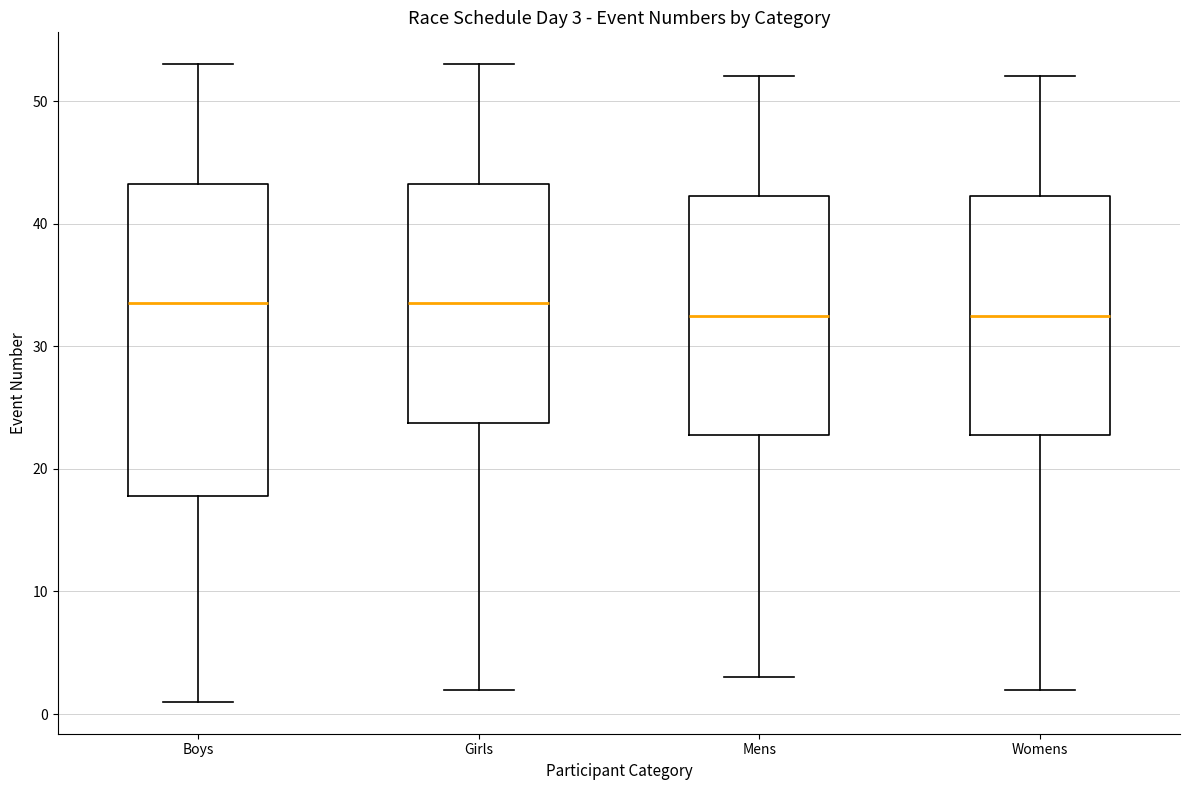

Which box is the tallest, from its lower edge to its upper edge?

Boys